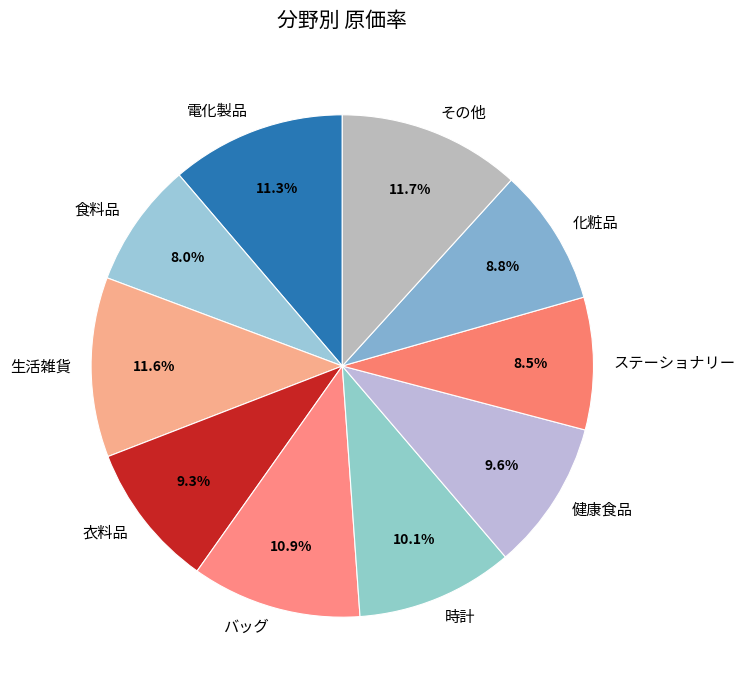

What percentage is the バッグ slice, to the nearest percent?

11%